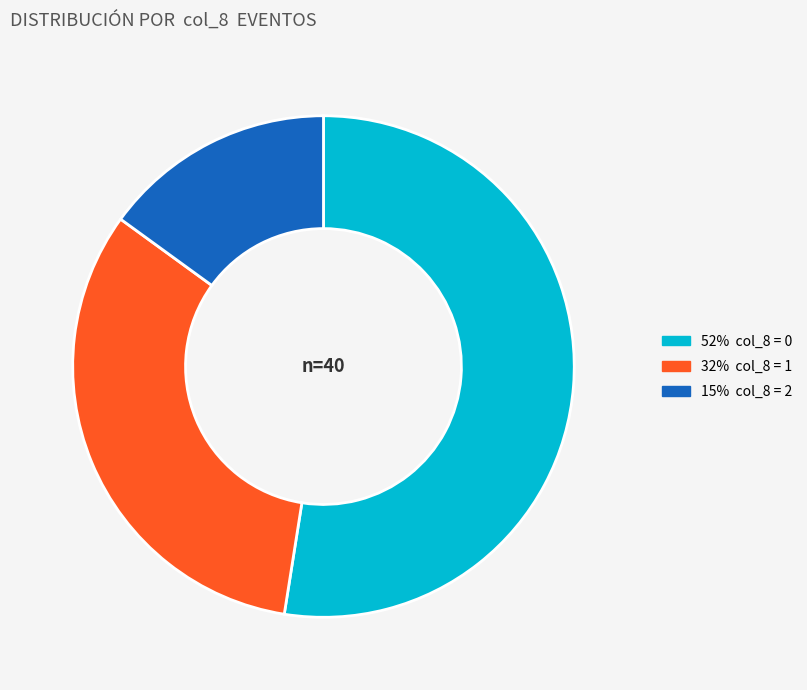

Is there a majority slice in this chart?

Yes